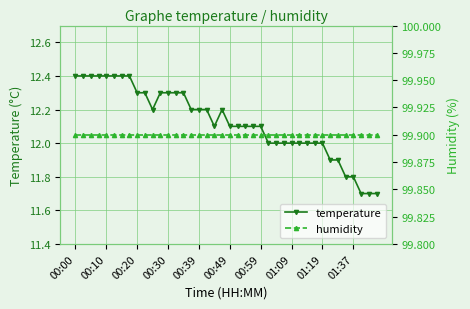

Between 22 and 35, which is larger?

22